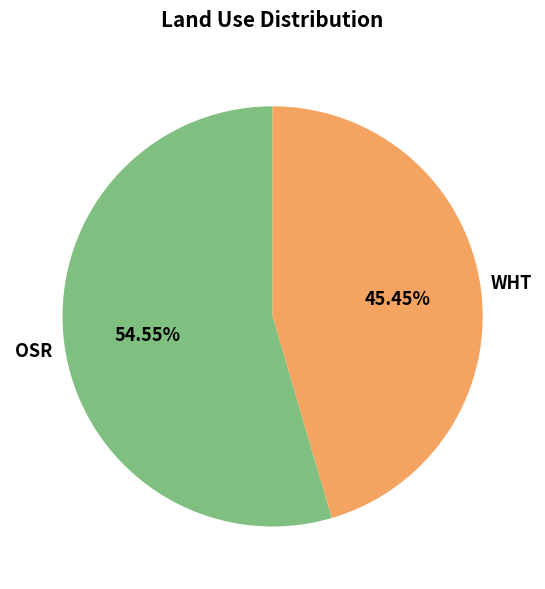

Rank the categories by value from highest to lowest.

OSR, WHT